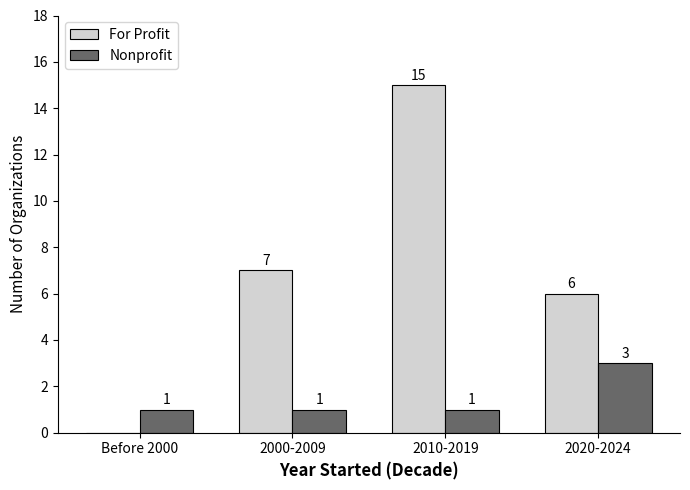

Between 2000-2009 and 2020-2024, which series saw the biggest shift?

Nonprofit